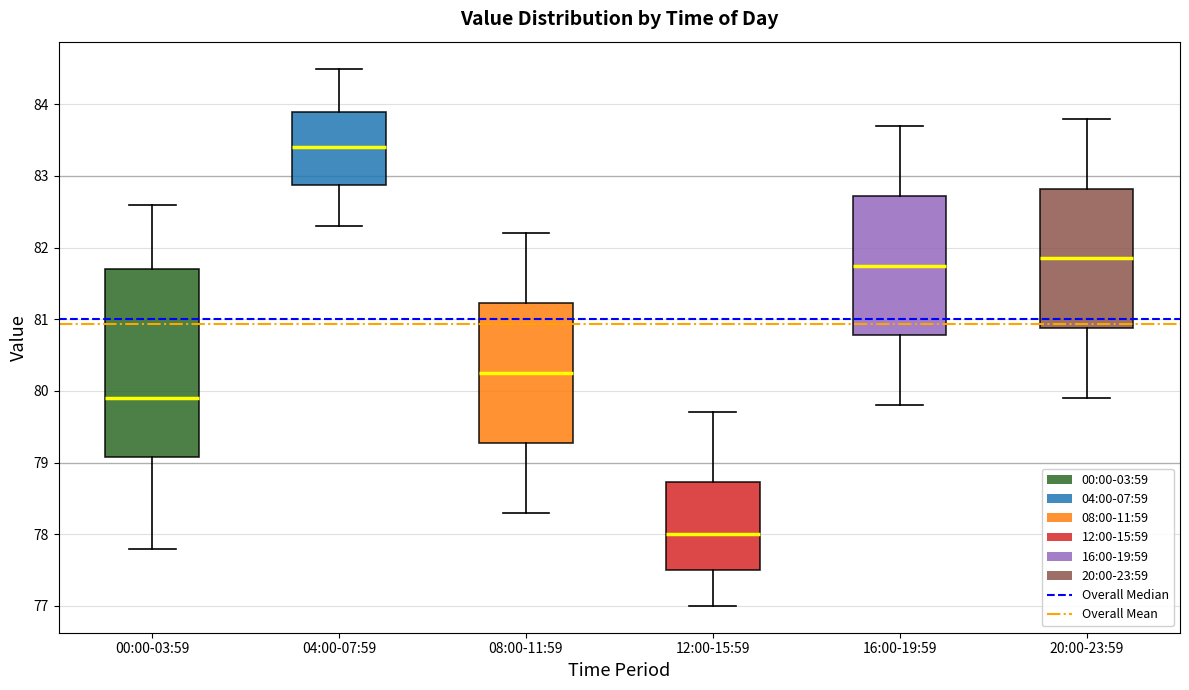

Which box is the tallest, from its lower edge to its upper edge?

00:00-03:59